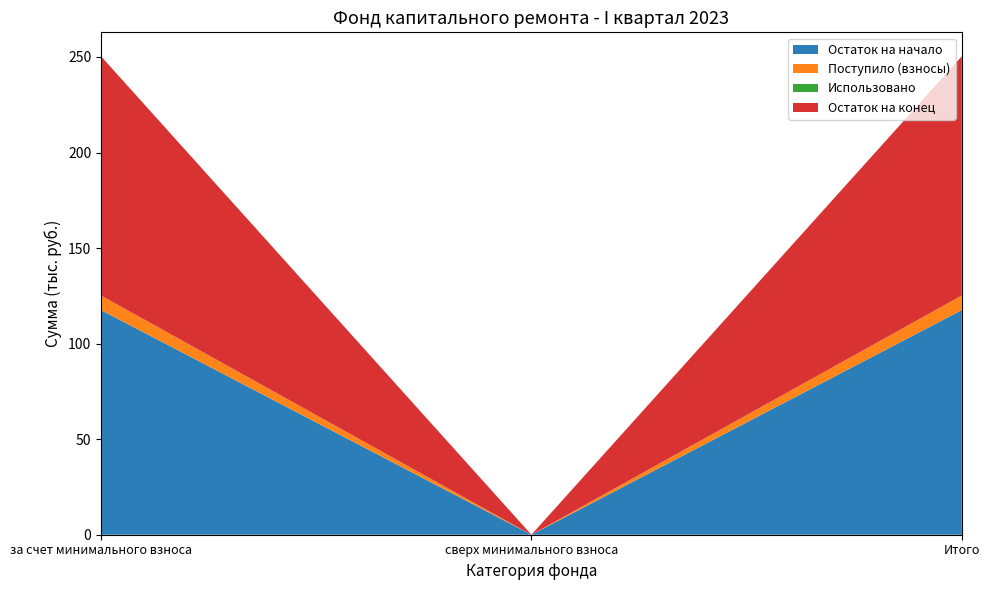

Reading left to right, extract all data points from this chart.

Остаток на начало: за счет минимального взноса=117.5	сверх минимального взноса=0.0	Итого=117.5
Поступило (взносы): за счет минимального взноса=7.6	сверх минимального взноса=0.0	Итого=7.6
Использовано: за счет минимального взноса=0.0	сверх минимального взноса=0.0	Итого=0.0
Остаток на конец: за счет минимального взноса=125.2	сверх минимального взноса=0.0	Итого=125.2